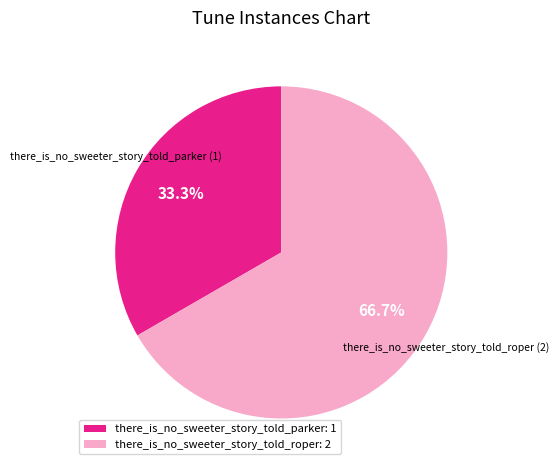

Which slice is the largest?

there_is_no_sweeter_story_told_roper